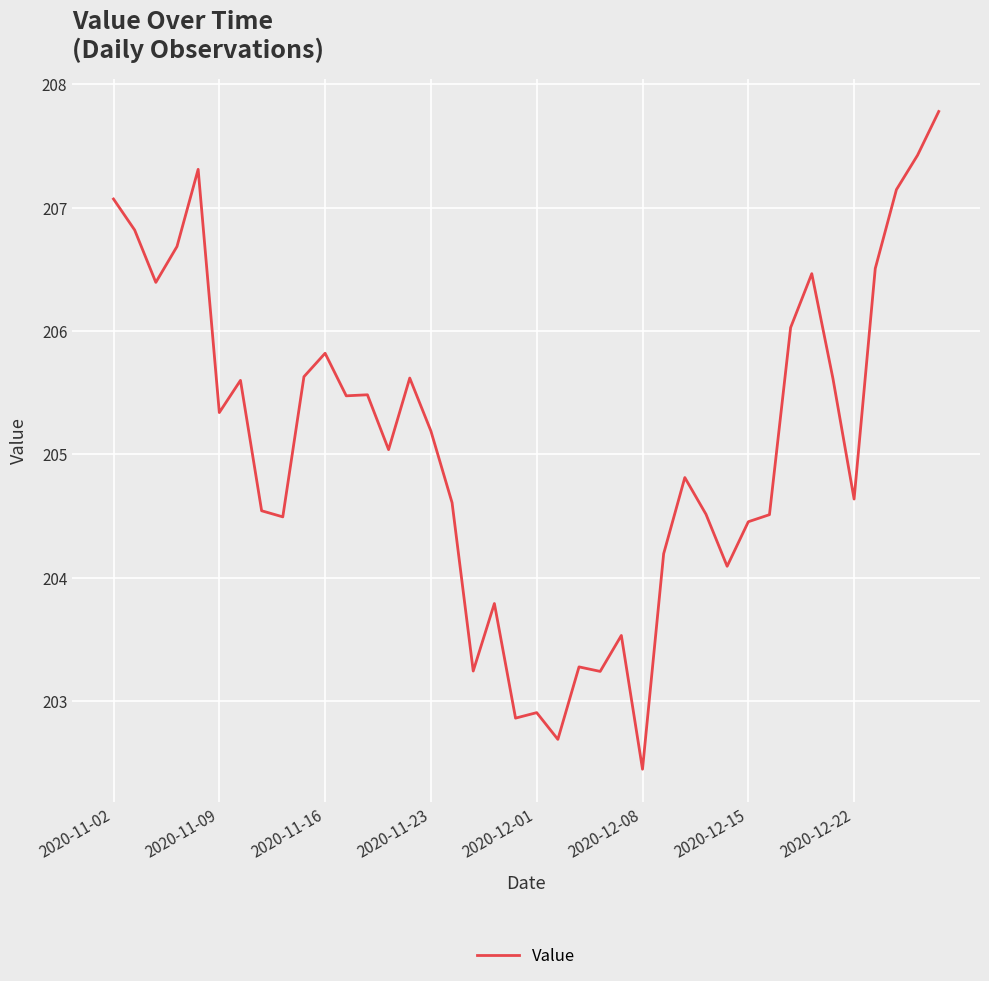

What is the maximum value shown in the chart?

207.8